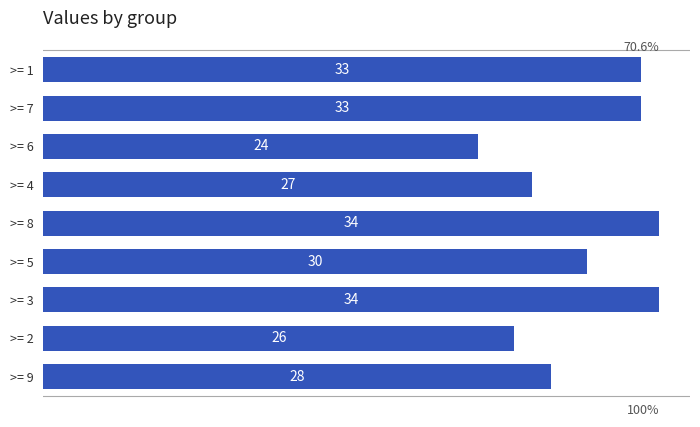

Reading top to bottom, extract all data points from this chart.

33	33	24	27	34	30	34	26	28